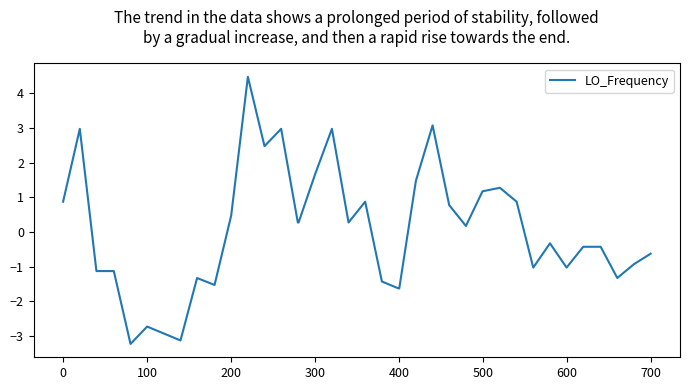

What is the maximum value shown in the chart?

4.5